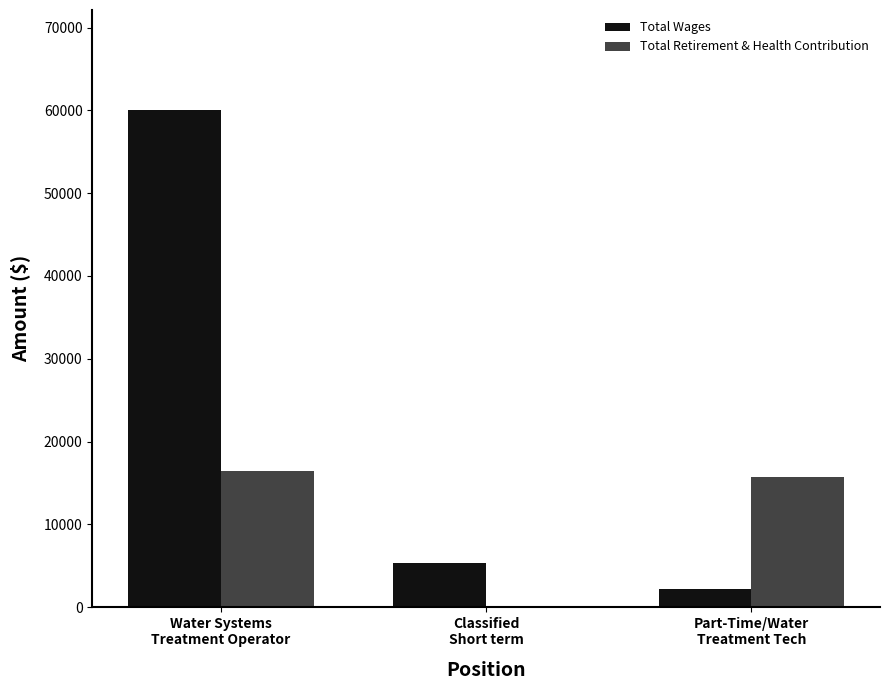

At which category is the sum across all series the highest?

Water Systems
Treatment Operator